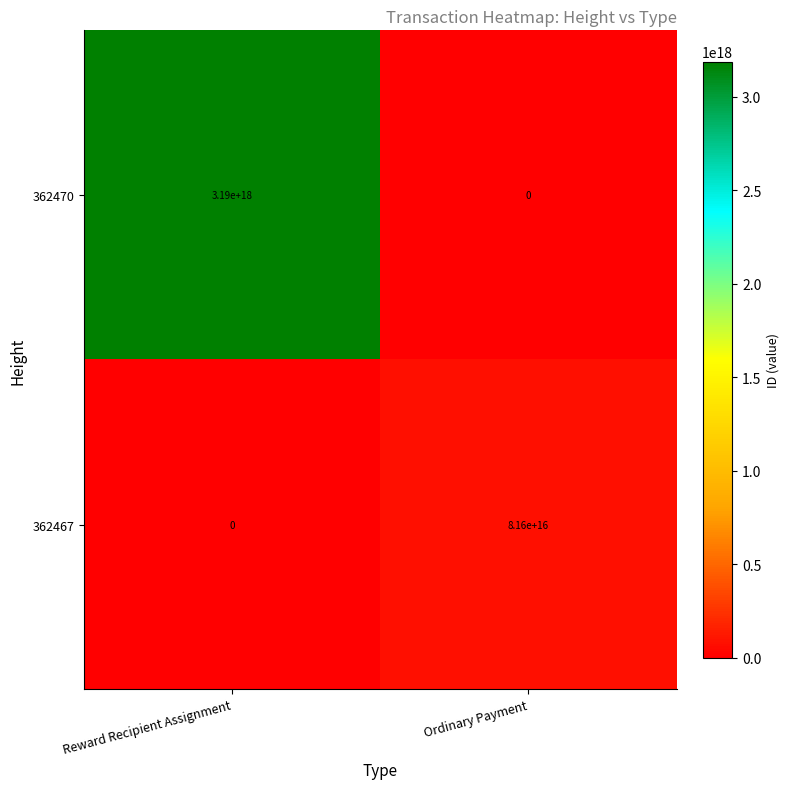

Which series has the largest total across all categories?

362470